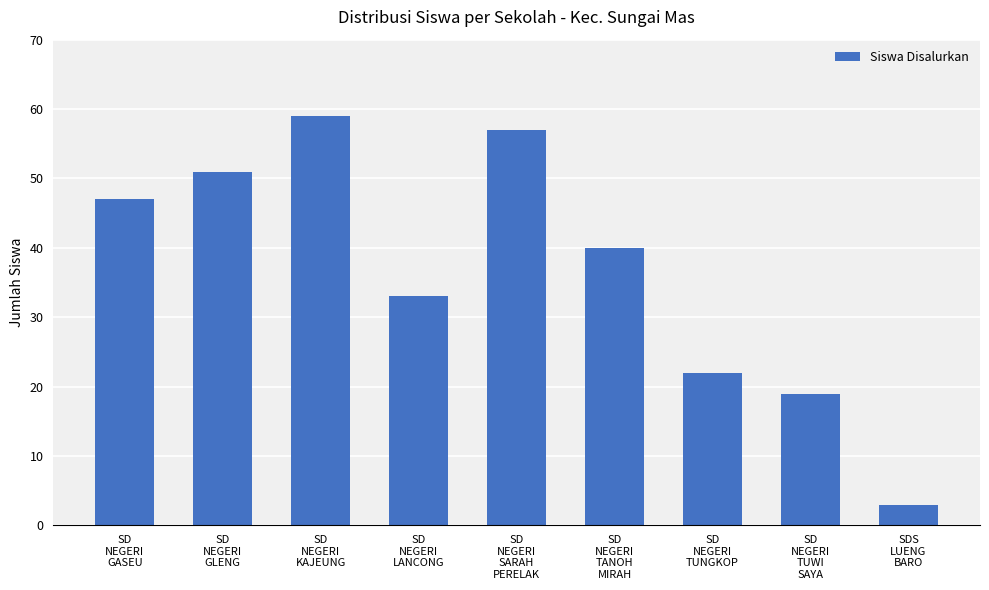

The chart shows a value of 3 at SDS
LUENG
BARO. True or false?

True